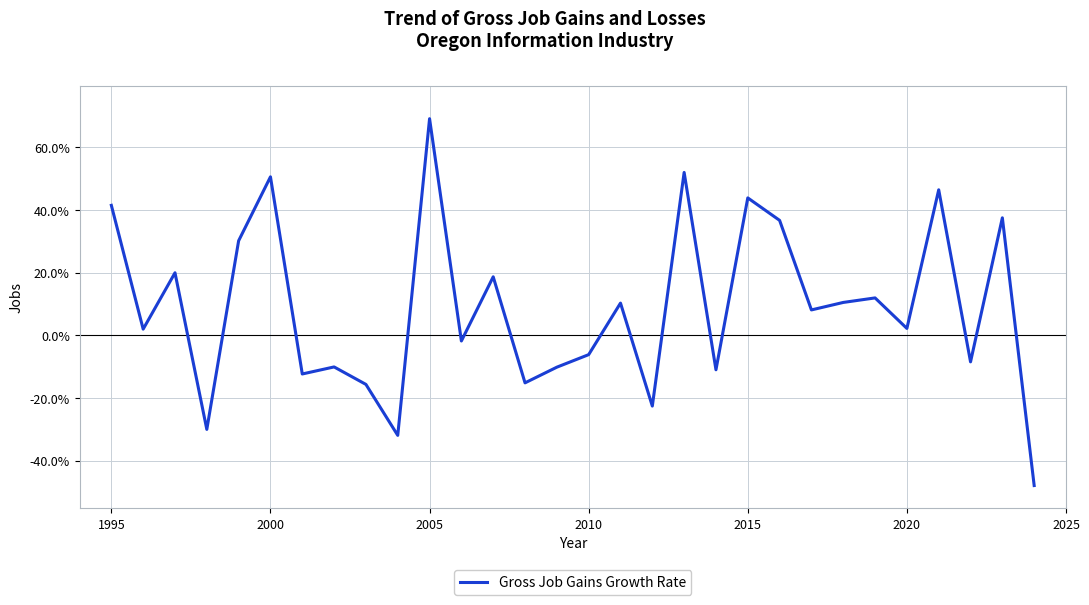

What is the difference between the maximum and second lowest values?

101.0